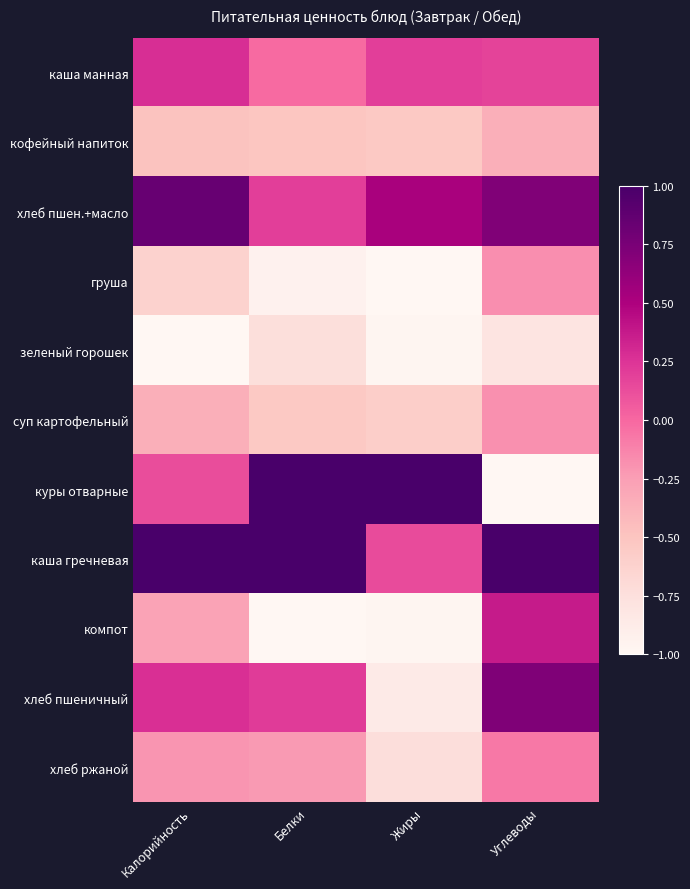

Between Белки and Углеводы, which is larger?

Углеводы